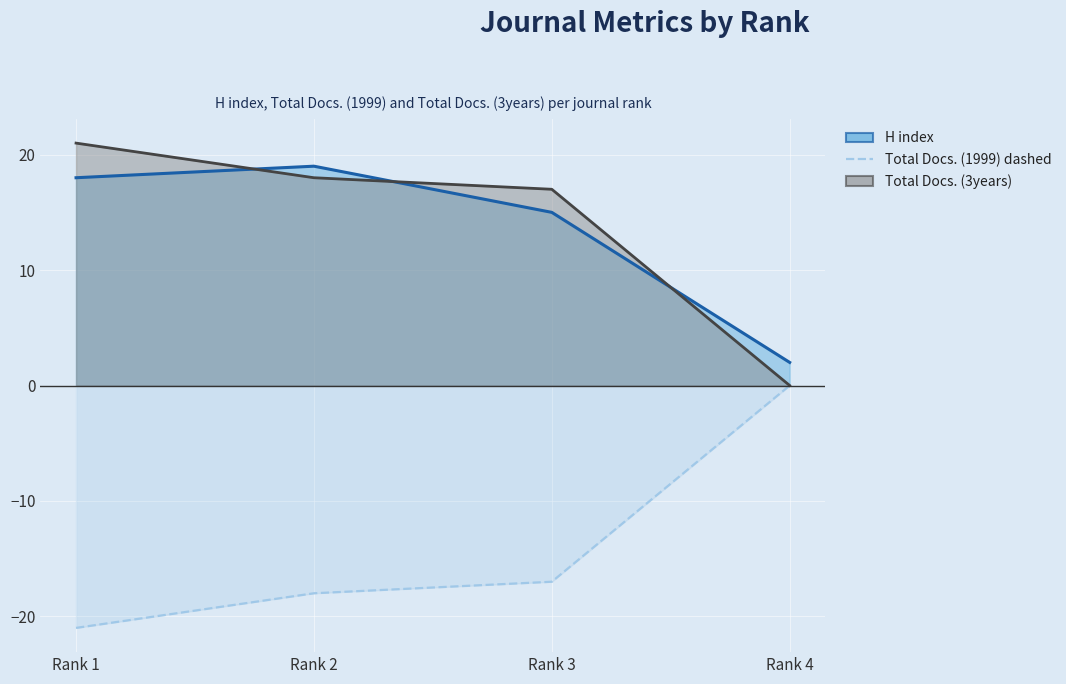

Reading right to left, list all the values displayed in this chart.

H index line: 2	15	19	18
Total Docs. (1999) dashed: 0	-17	-18	-21
Total Docs. (3years) line: 0	17	18	21